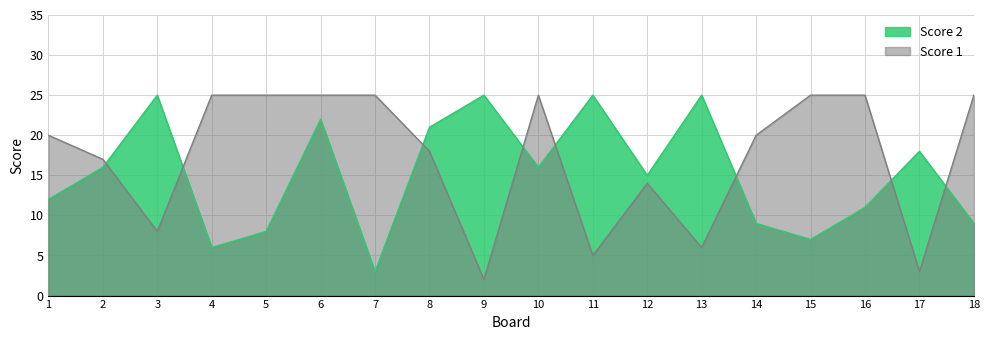

At how many categories does at least one series exceed 15?

17